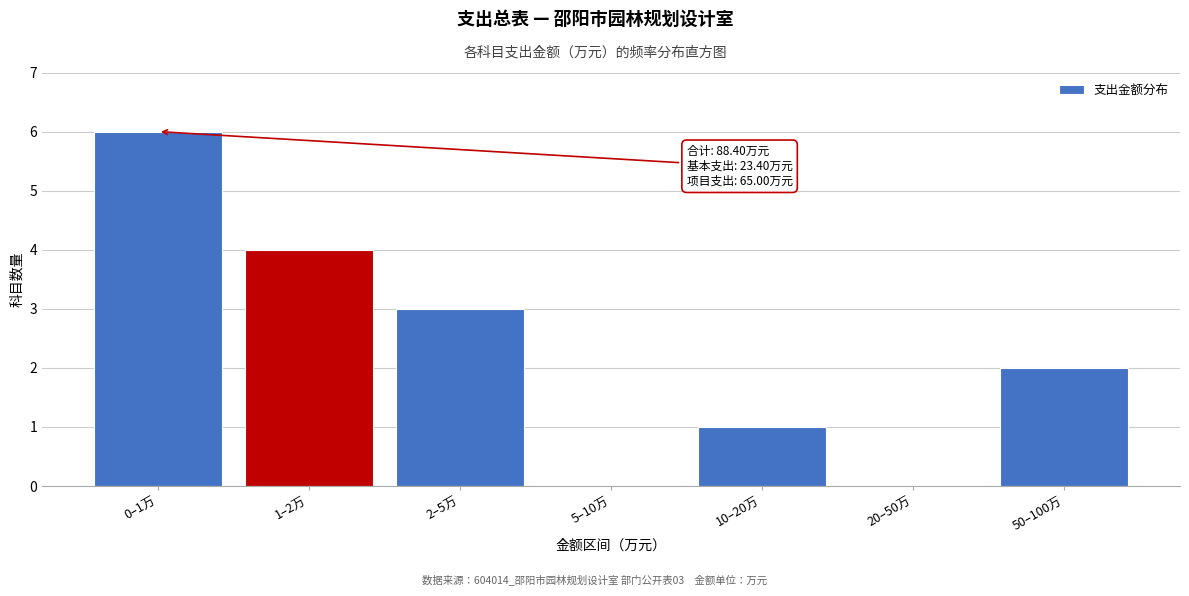

Reading left to right, extract all data points from this chart.

0–1万=6	1–2万=4	2–5万=3	5–10万=0	10–20万=1	20–50万=0	50–100万=2